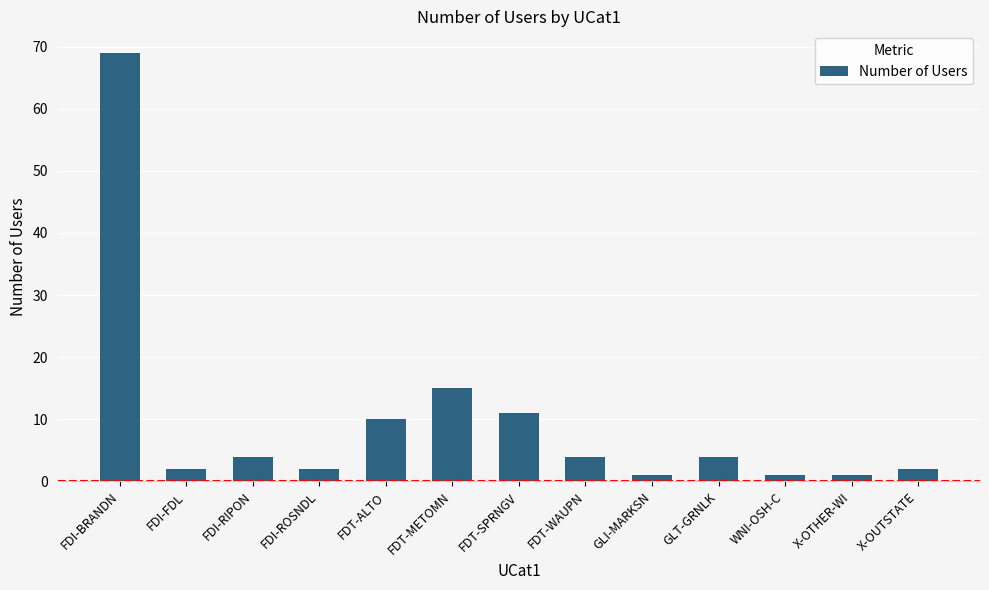

How many data points are less than 4?

6